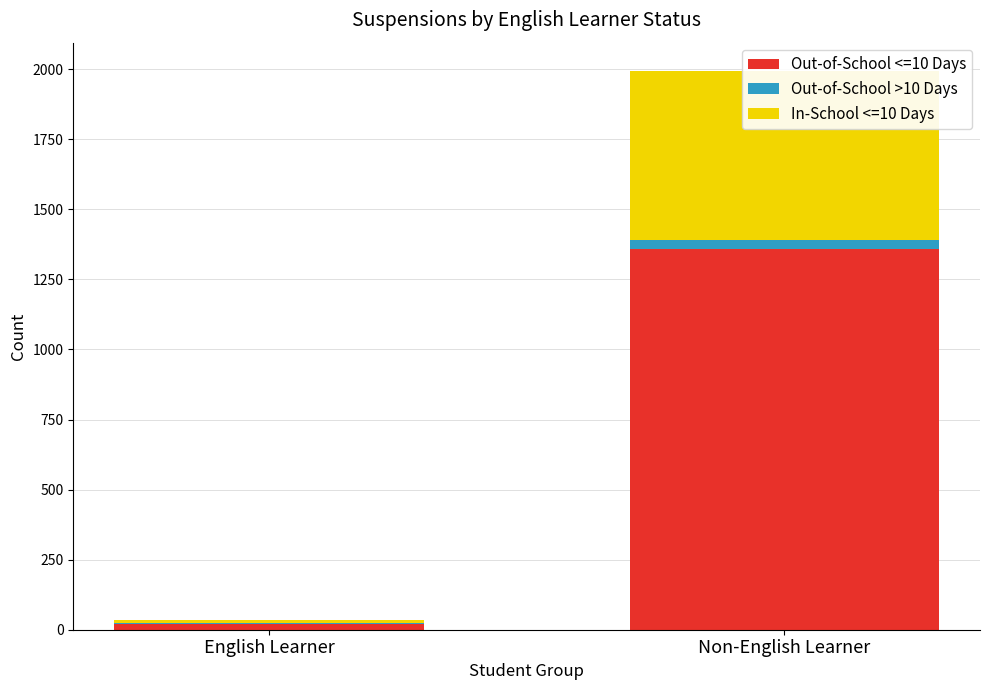

What are all the series names shown in the legend?

Out-of-School <=10 Days, Out-of-School >10 Days, In-School <=10 Days